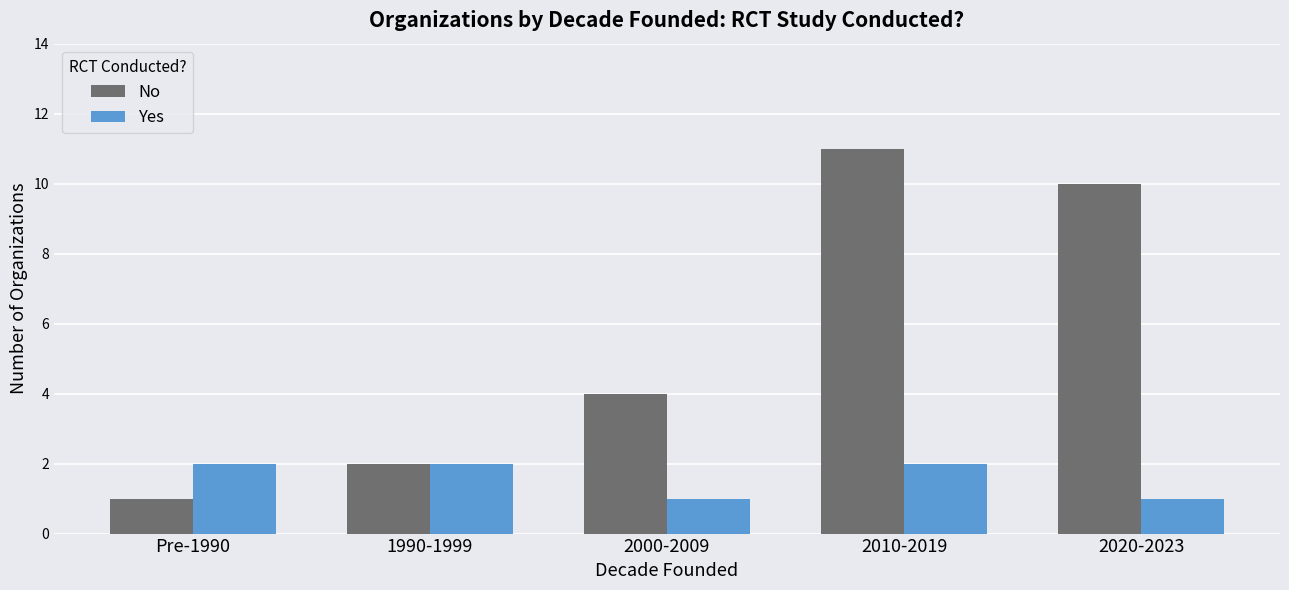

Between Pre-1990 and 1990-1999, which series saw the biggest shift?

No